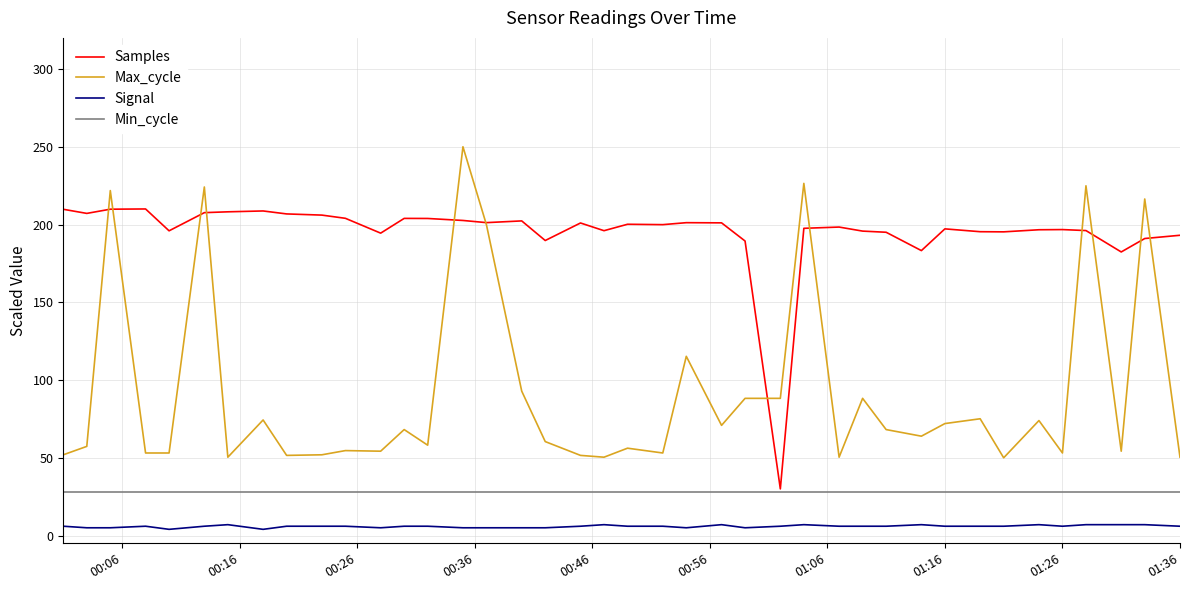

Rank the series by their maximum value, from lowest to highest.

Signal, Min_cycle, Samples, Max_cycle